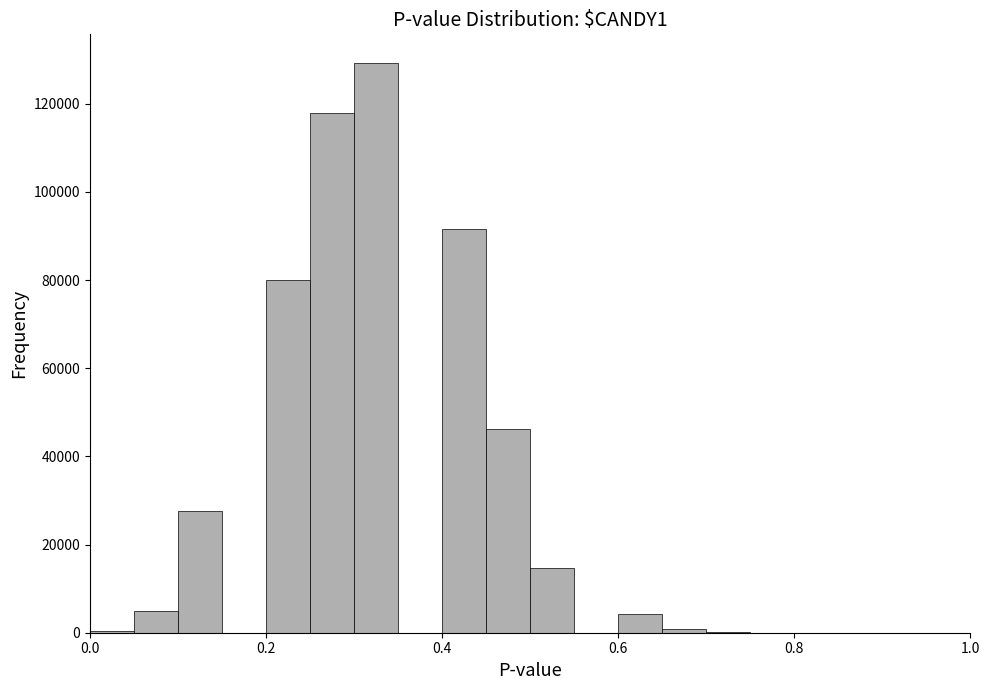

Read against the x-axis, roughly where is the centre of the tallest bar?

0.32